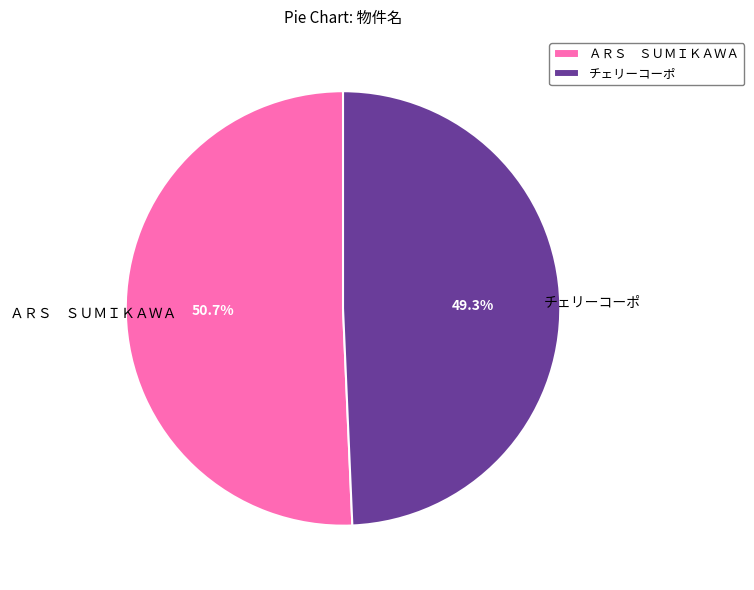

What portion of the pie excludes チェリーコーポ?

50.7%